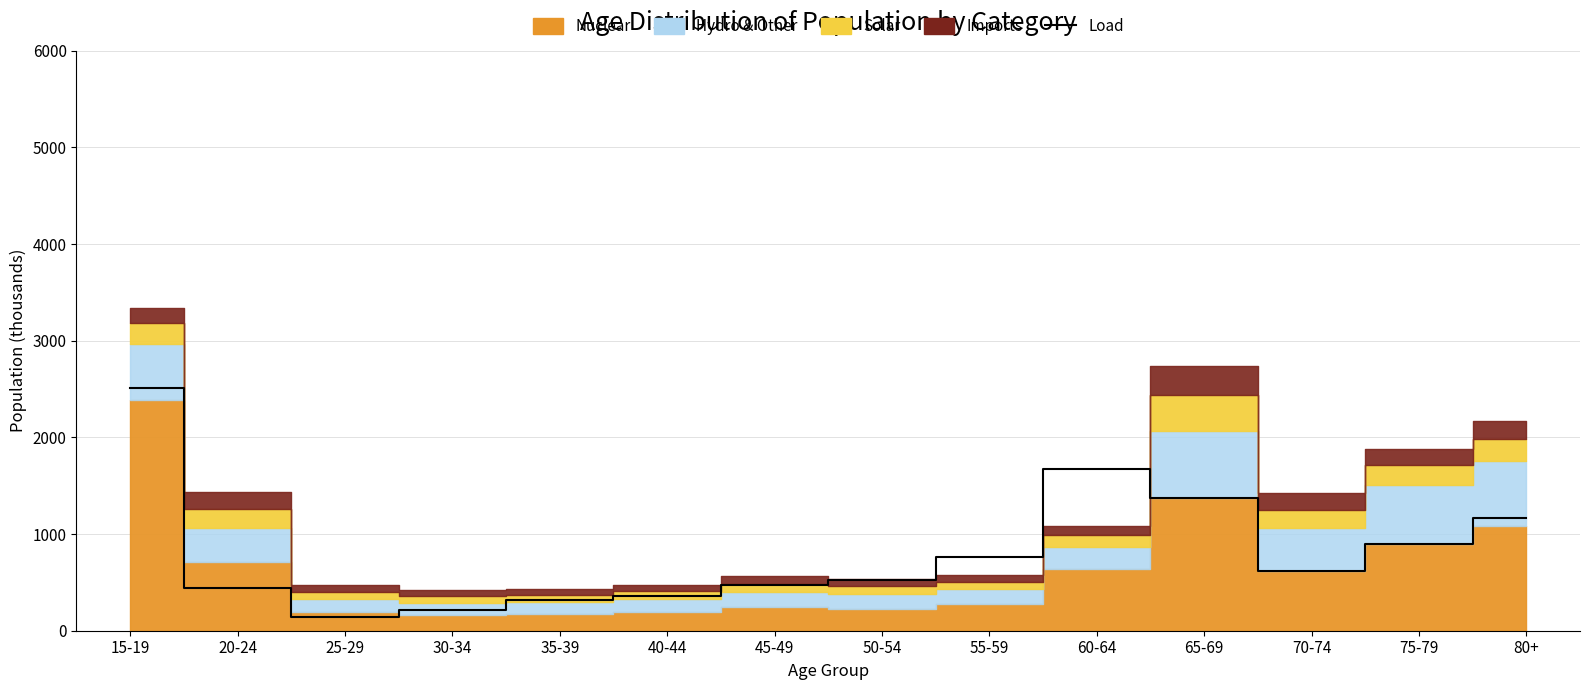

Reading right to left, what are all the values shown in this chart?

80+=1162	75-79=898	70-74=623	65-69=1369	60-64=1675	55-59=761	50-54=525	45-49=475	40-44=359	35-39=313	30-34=216	25-29=145	20-24=440	15-19=2510